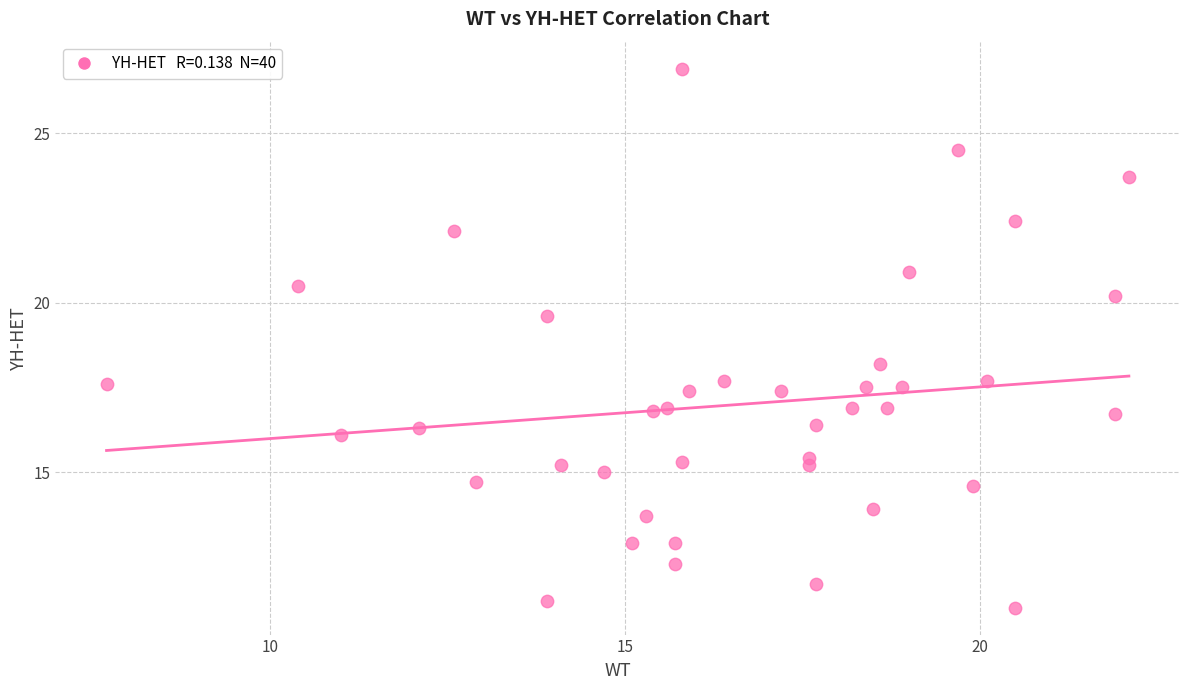

What is the range of X values (max minus min)?

14.4